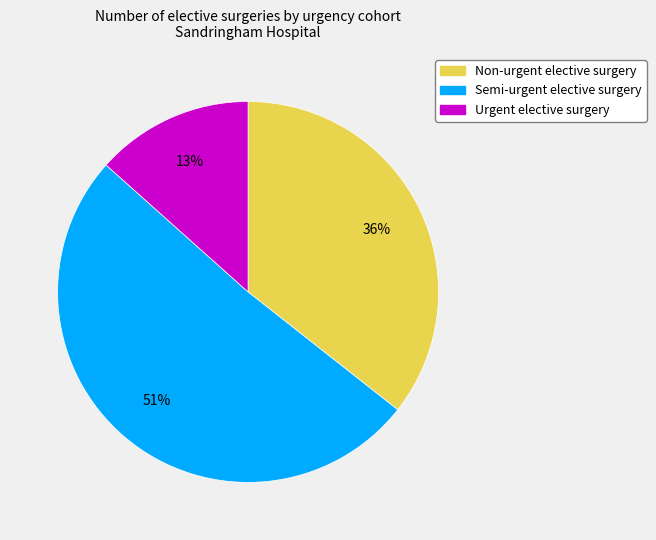

To the nearest percent, what is the difference between the largest and smallest slice percentages?

38%